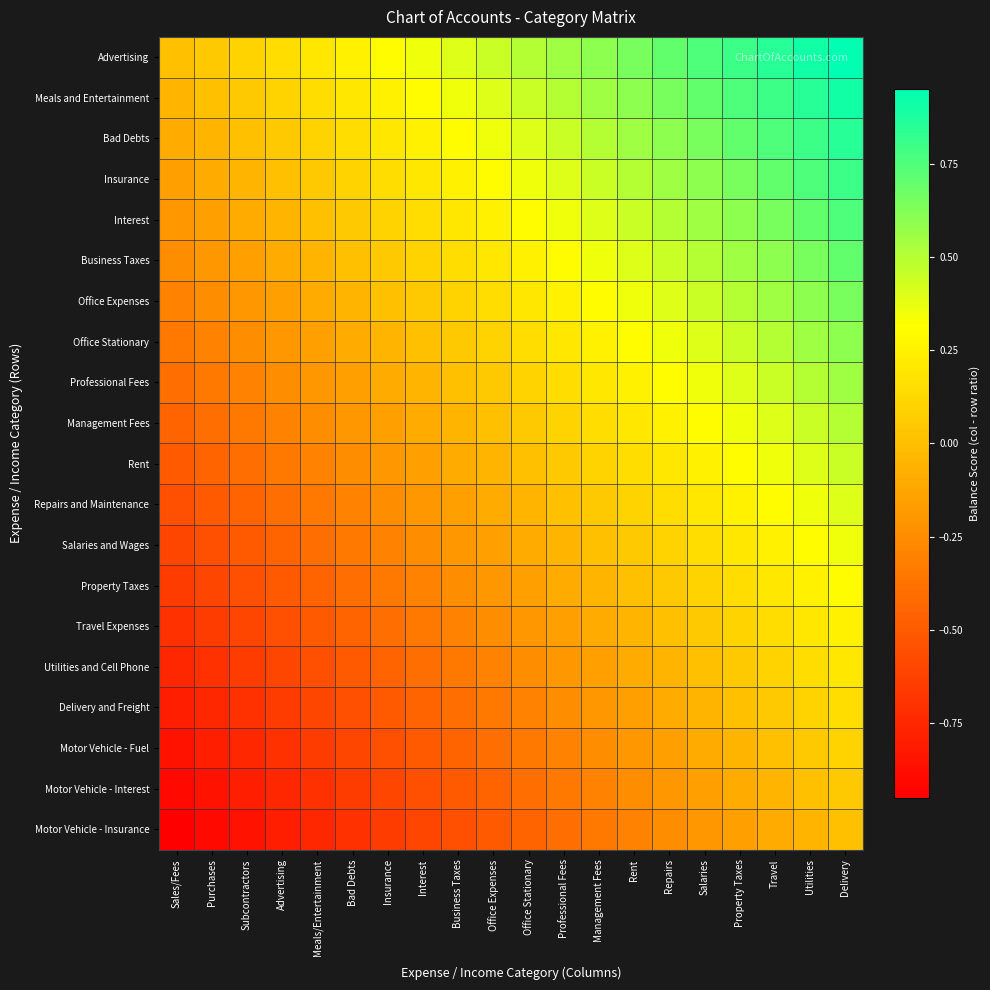

At which category does the chart reach its peak across all series?

Delivery